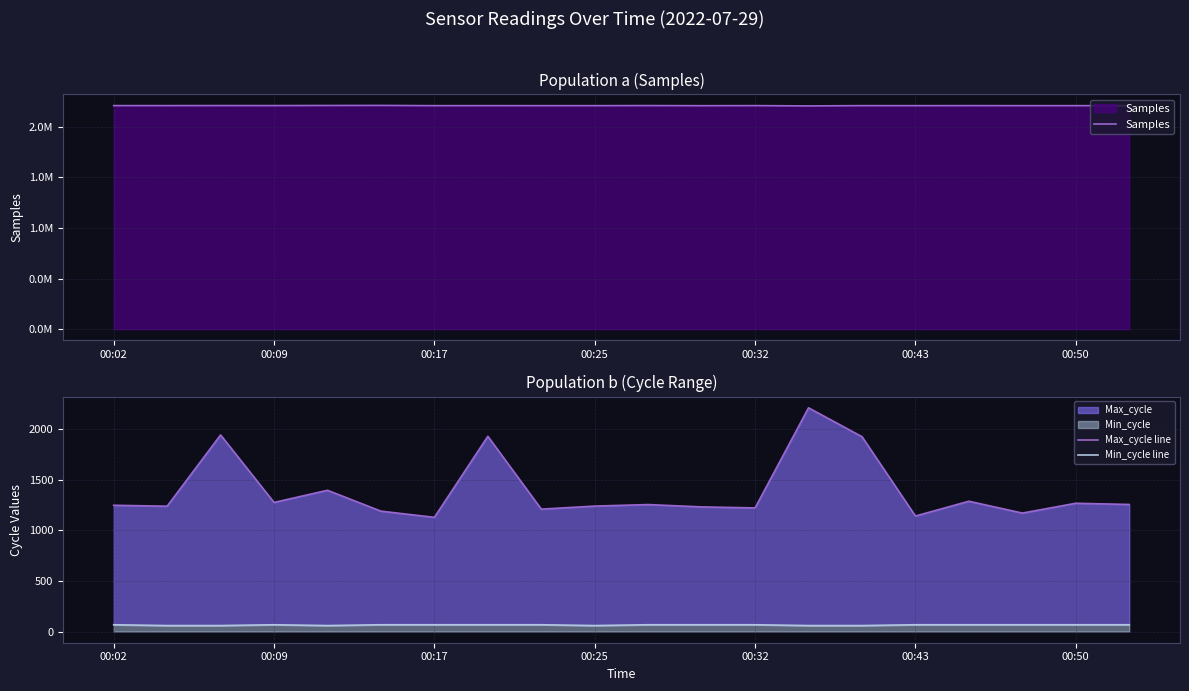

What are all the series names shown in the legend?

Samples, Max_cycle line, Min_cycle line